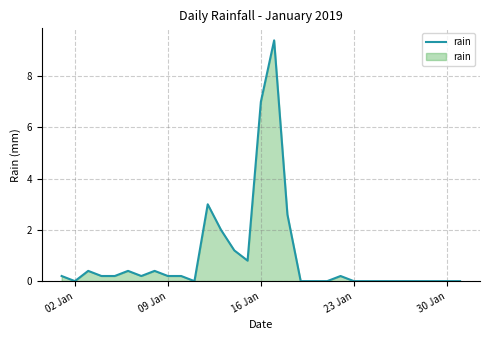

What is the difference between the maximum and minimum values?

9.4